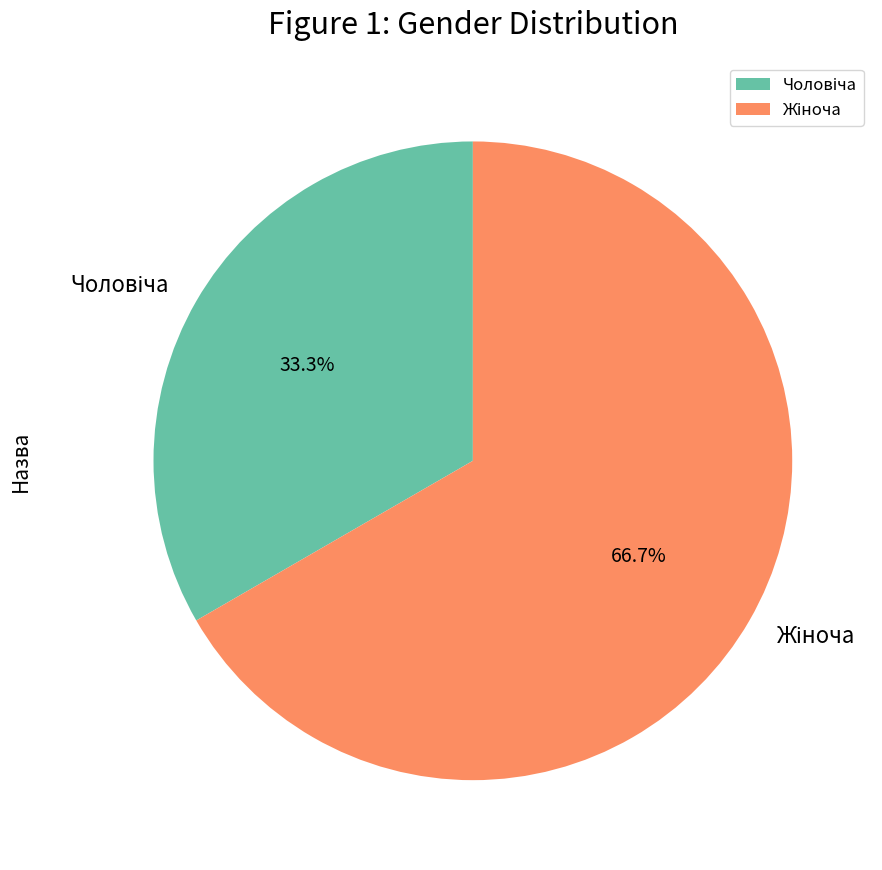

True or false: Жіноча accounts for 67% of the total.

True